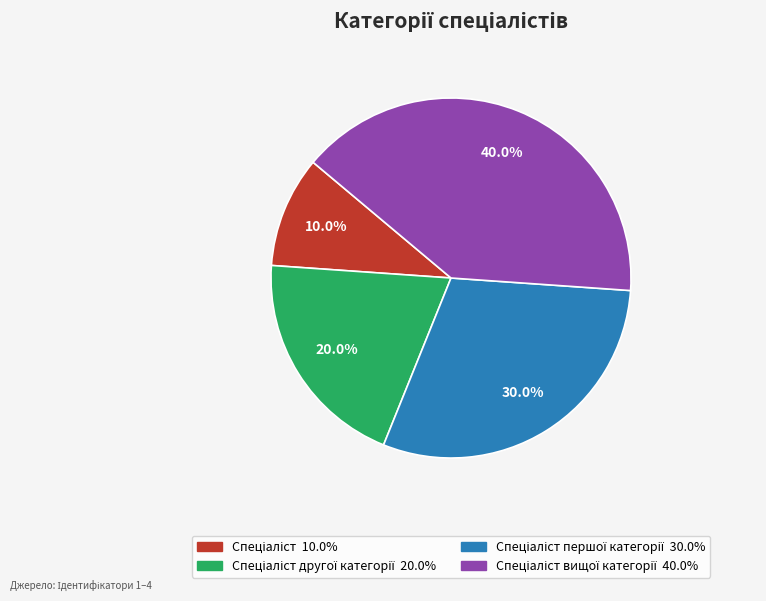

Is there any slice that represents more than half of the pie?

No